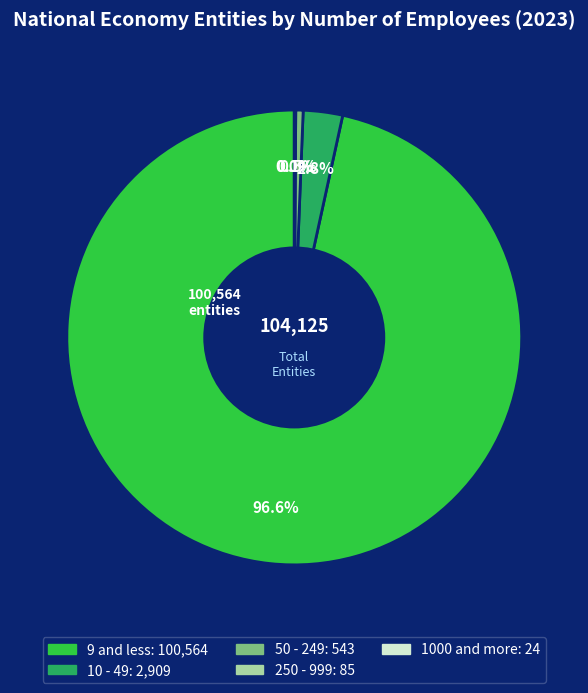

What portion of the pie excludes 9 and less?

3.4%